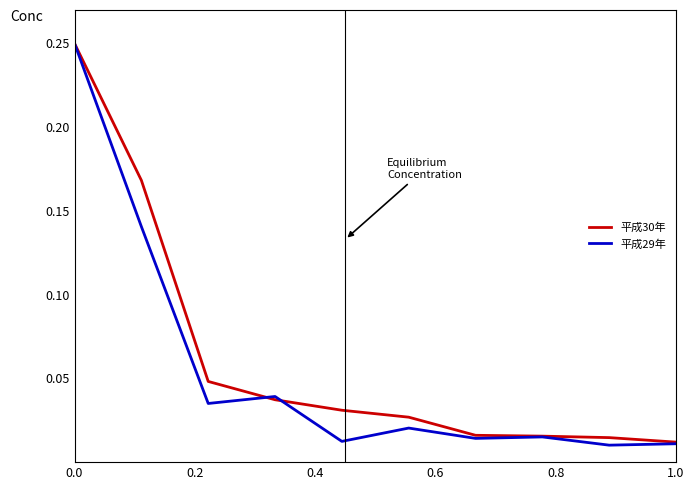

Does the chart display data point markers on the line(s)?

No